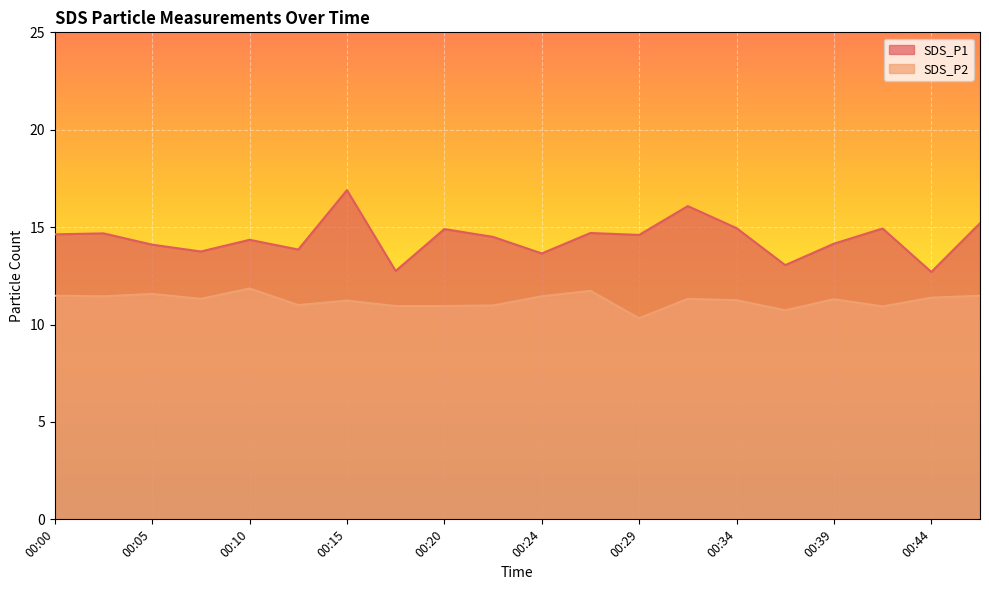

True or false: SDS_P1 has a value of 15.2 at 00:47.

True